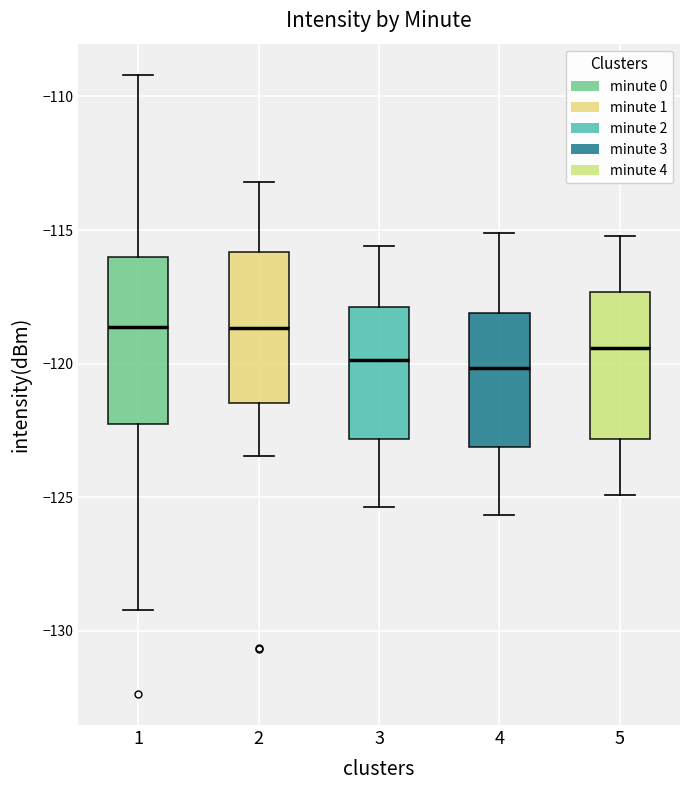

Reading left to right, transcribe this box plot: for each box, give where its median line is, the range the box spans, and where its two whiskers end, as read against the y-axis. The values are not printed on the chart, so give them approximately, as read against the axis.

1: median -118.5, box -122.5 to -116.0, whiskers -129.0 to -109.0
2: median -118.5, box -121.5 to -116.0, whiskers -123.5 to -113.0
3: median -120.0, box -123.0 to -118.0, whiskers -125.5 to -115.5
4: median -120.0, box -123.0 to -118.0, whiskers -125.5 to -115.0
5: median -119.5, box -123.0 to -117.5, whiskers -125.0 to -115.0